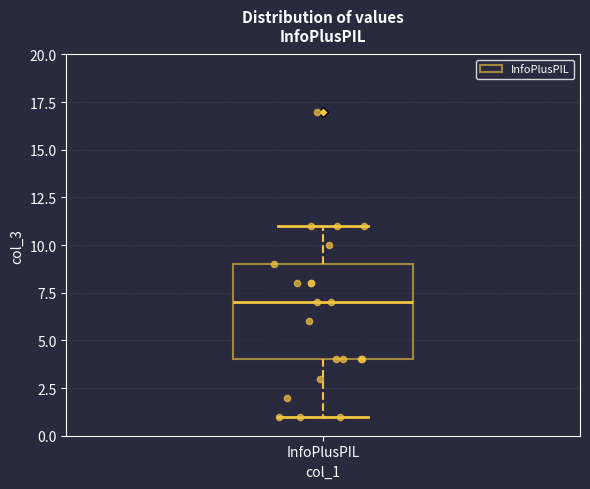

Transcribe this box plot: give where the median line is, the range the box spans, and where the two whiskers end, as read against the y-axis. The values are not printed on the chart, so give them approximately, as read against the axis.

median 7, box 4 to 9, whiskers 1 to 11